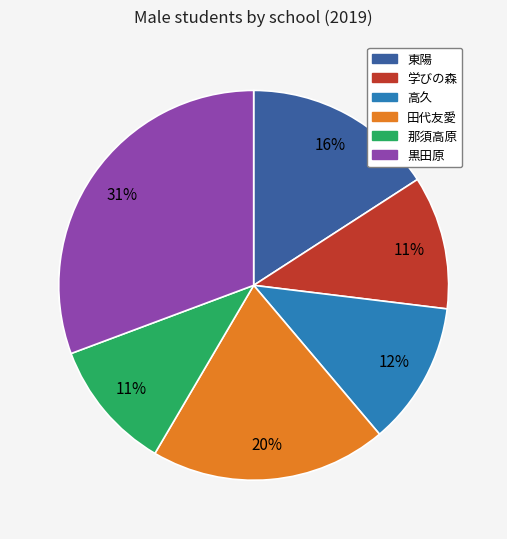

Which slice is the largest?

黒田原